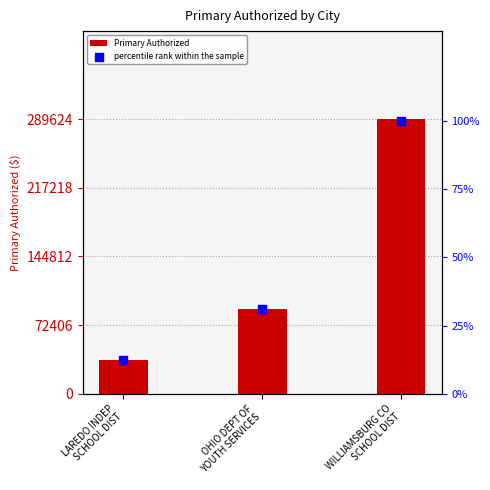

What is the total value across all series at LAREDO INDEP
SCHOOL DIST?

35599.2